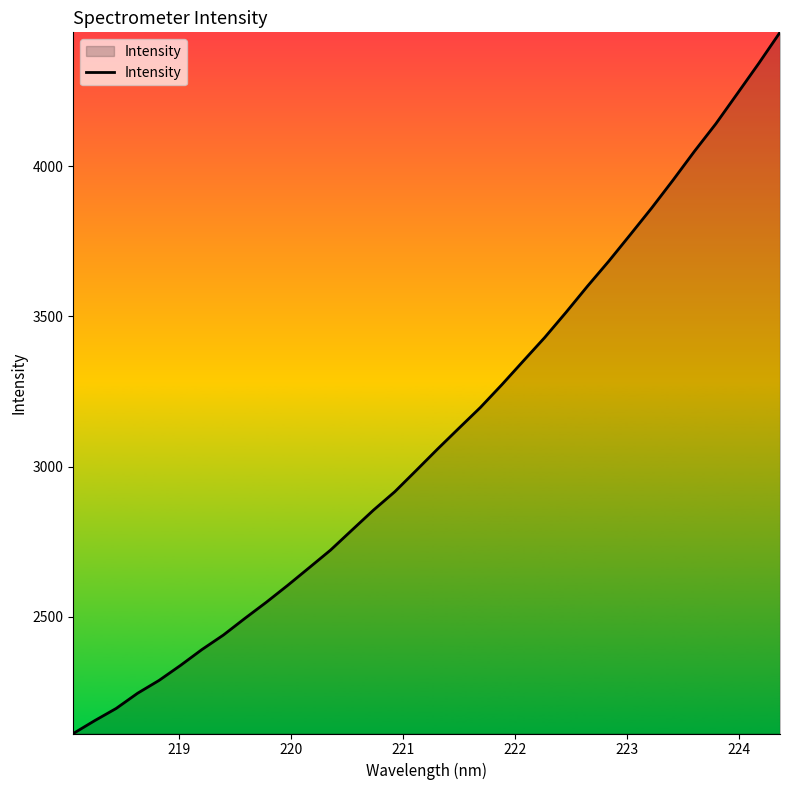

What is the smallest value displayed?

2111.2